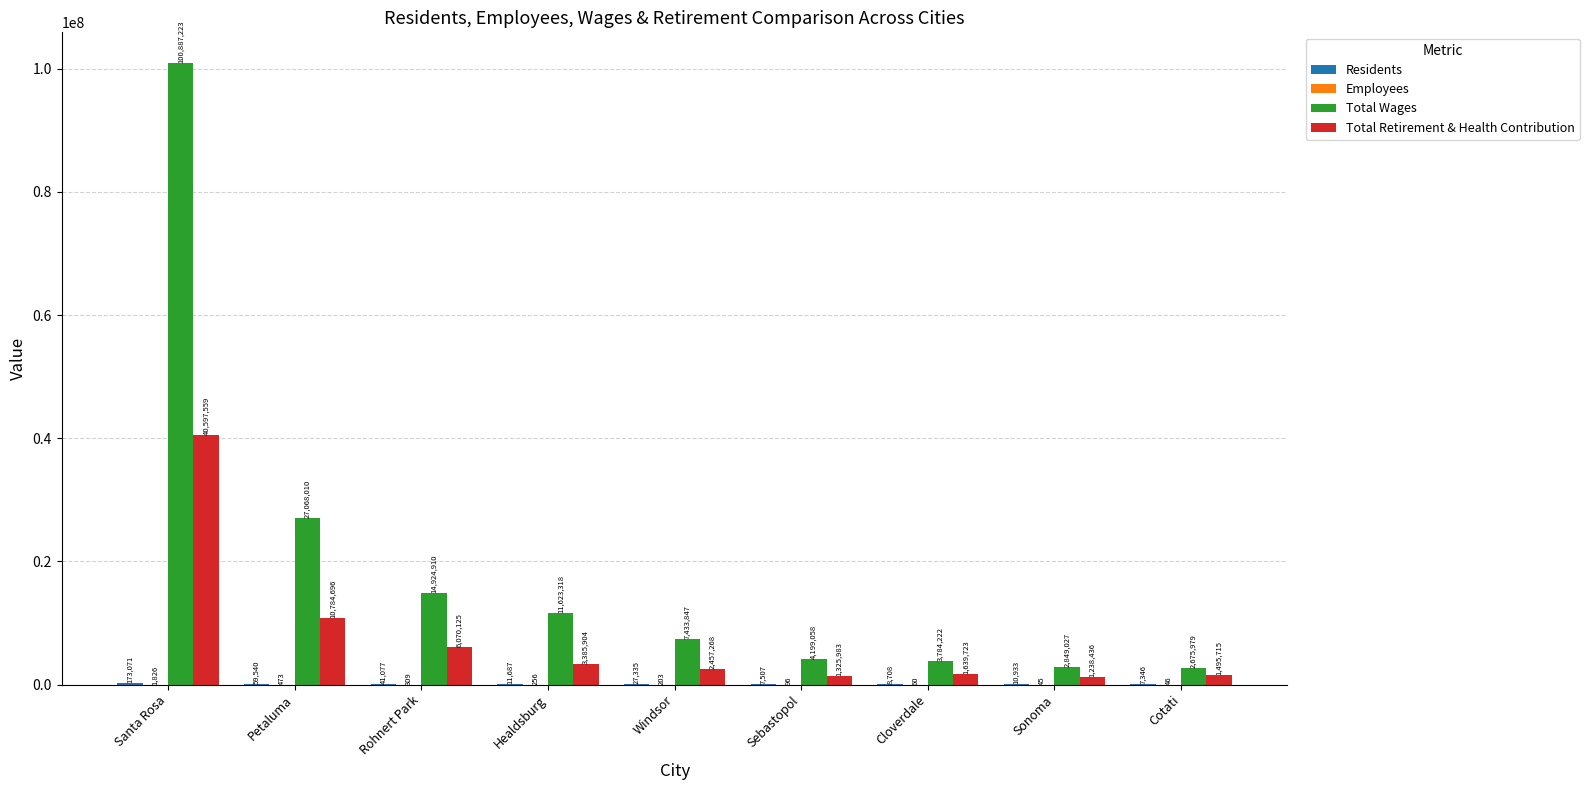

Is the value of Total Wages at Healdsburg greater than the value of Total Retirement & Health Contribution at Petaluma?

Yes